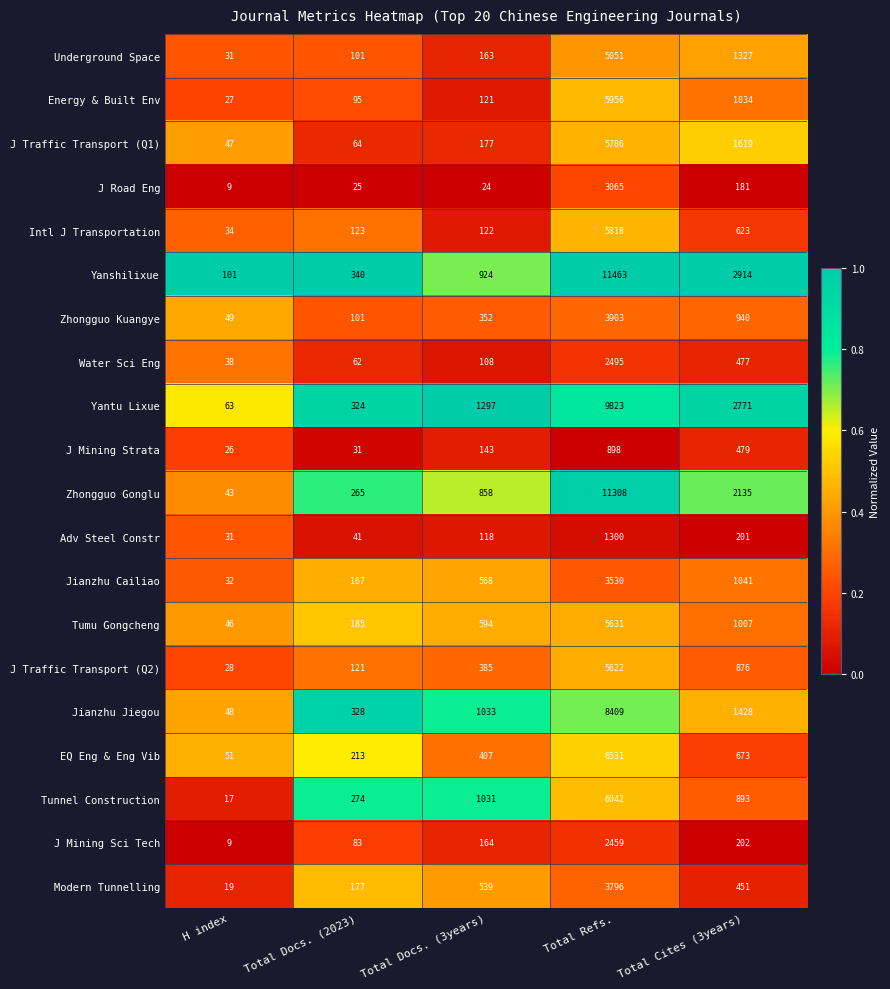

The Yanshilixue series shows 46 at H index. True or false?

False